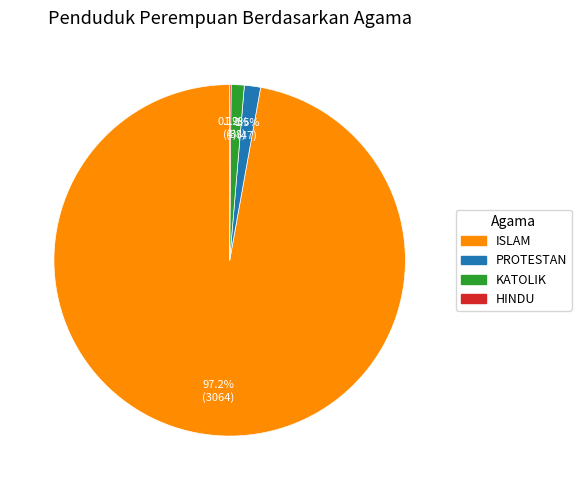

What percentage is NOT represented by ISLAM?

2.8%